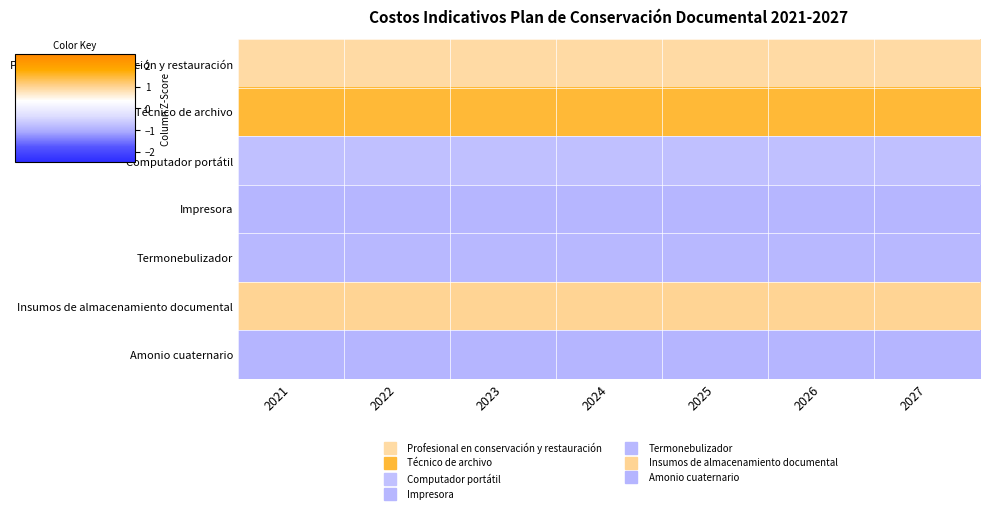

Reading right to left, list all the values displayed in this chart.

Profesional en conservación y restauración: 2027=0.9	2026=0.9	2025=0.9	2024=0.9	2023=0.9	2022=0.9	2021=0.9
Técnico de archivo: 2027=1.5	2026=1.5	2025=1.5	2024=1.5	2023=1.5	2022=1.5	2021=1.5
Computador portátil: 2027=-0.7	2026=-0.7	2025=-0.7	2024=-0.7	2023=-0.7	2022=-0.7	2021=-0.7
Impresora: 2027=-0.9	2026=-0.9	2025=-0.9	2024=-0.9	2023=-0.9	2022=-0.9	2021=-0.9
Termonebulizador: 2027=-0.9	2026=-0.9	2025=-0.9	2024=-0.9	2023=-0.9	2022=-0.9	2021=-0.9
Insumos de almacenamiento documental: 2027=1.0	2026=1.0	2025=1.0	2024=1.0	2023=1.0	2022=1.0	2021=1.0
Amonio cuaternario: 2027=-0.9	2026=-0.9	2025=-0.9	2024=-0.9	2023=-0.9	2022=-0.9	2021=-0.9